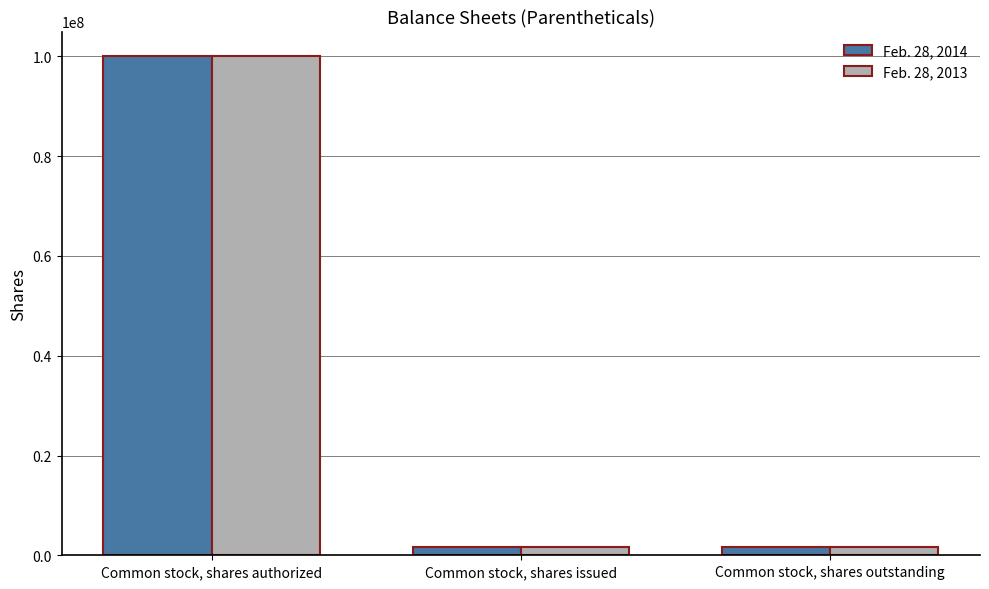

Is it true that Feb. 28, 2014 equals 100000000 at Common stock, shares authorized?

True